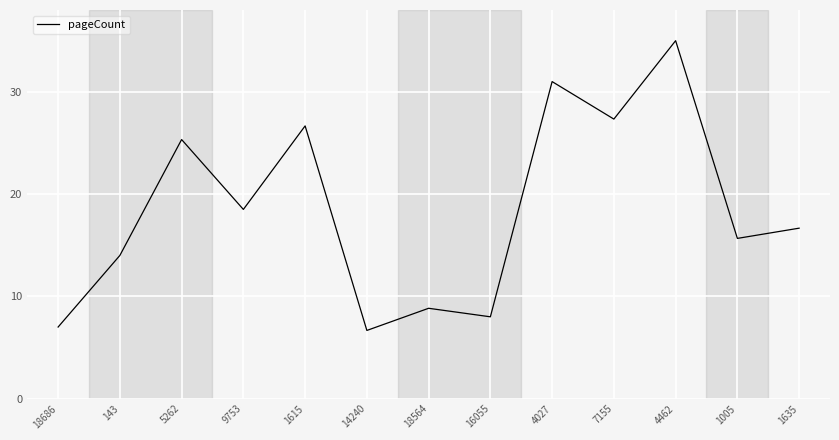

Reading right to left, extract all data points from this chart.

1635=16.7	1005=15.7	4462=35.0	7155=27.3	4027=31.0	16055=8.0	18564=8.8	14240=6.7	1615=26.7	9753=18.5	5262=25.3	143=14.0	18686=7.0